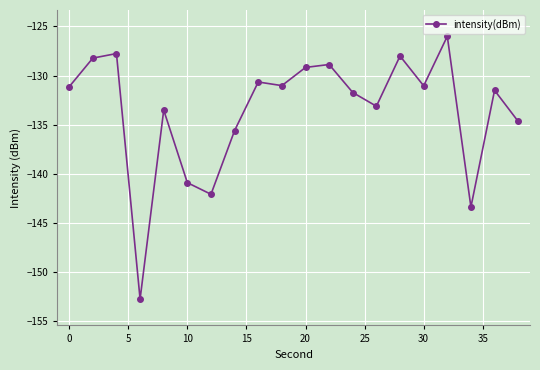

What is the value of the 12th point from the left?

-128.9